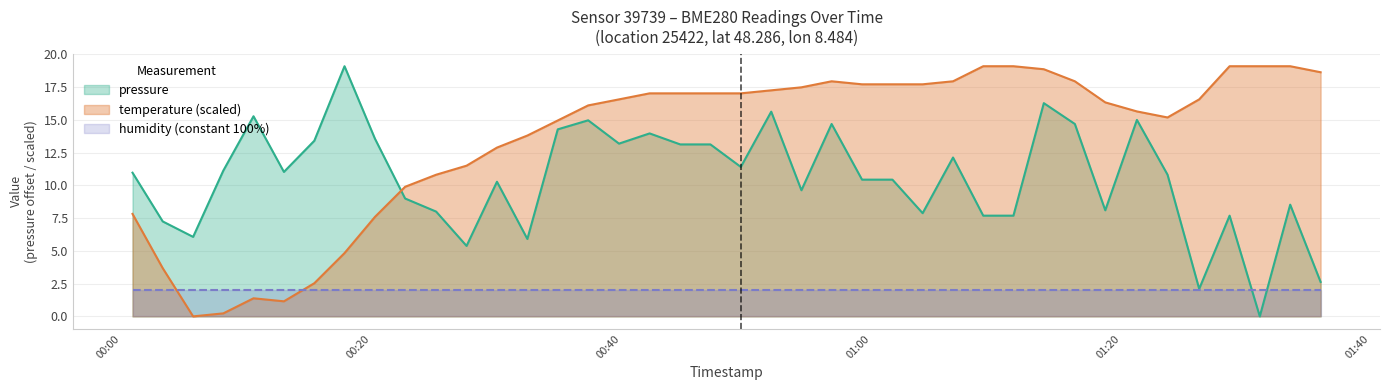

Rank the series by their average value, from highest to lowest.

temperature (scaled), pressure, humidity (constant 100%)